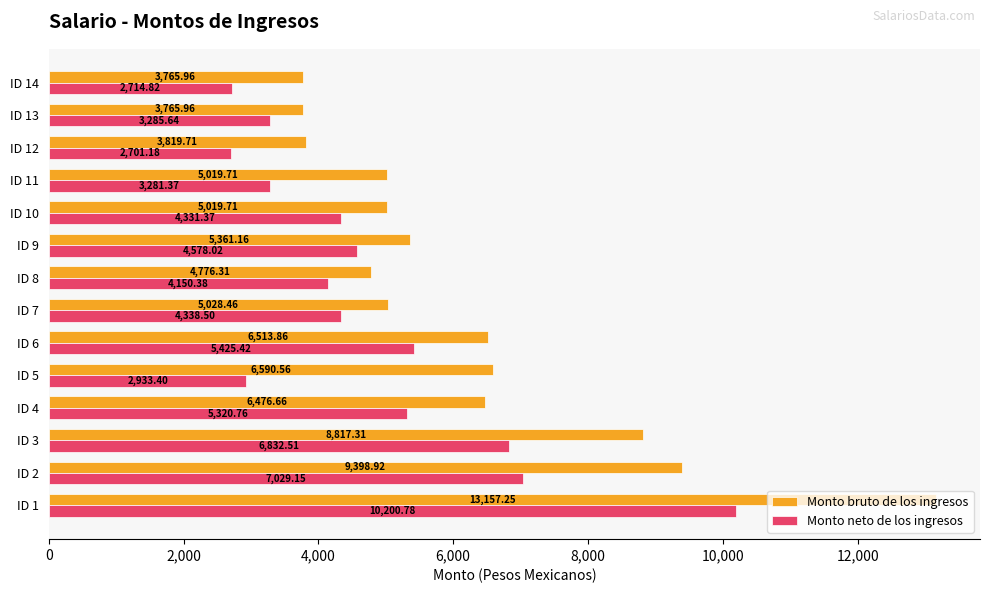

What is the difference between the maximum and second lowest values in the Monto bruto de los ingresos series?

9391.3